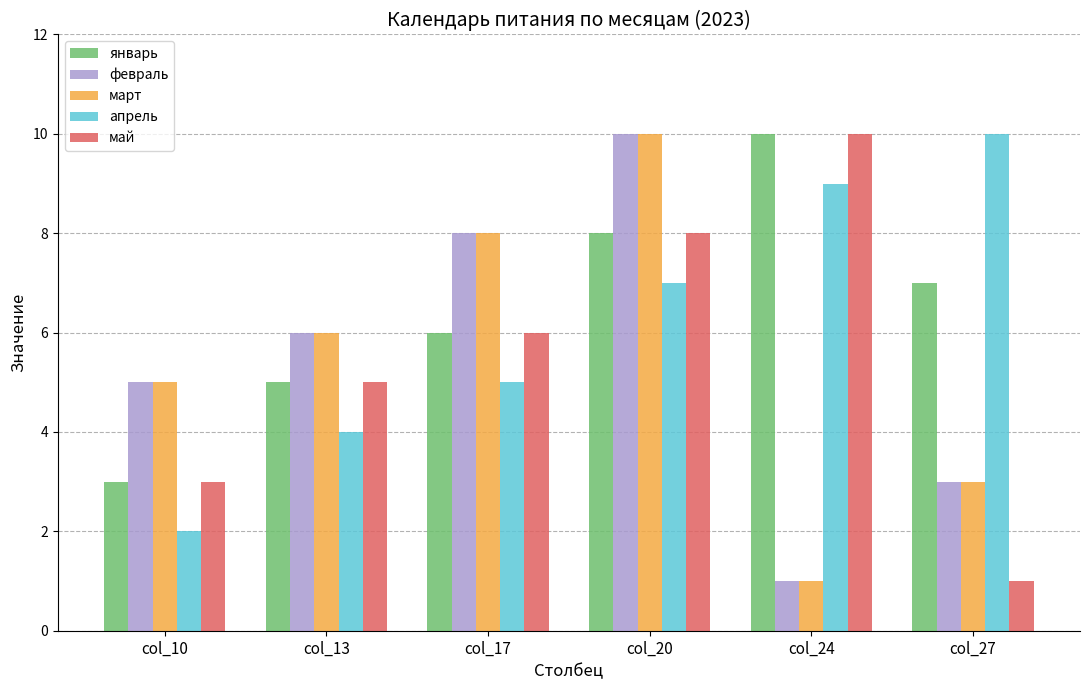

What is the maximum value shown in the chart?

10